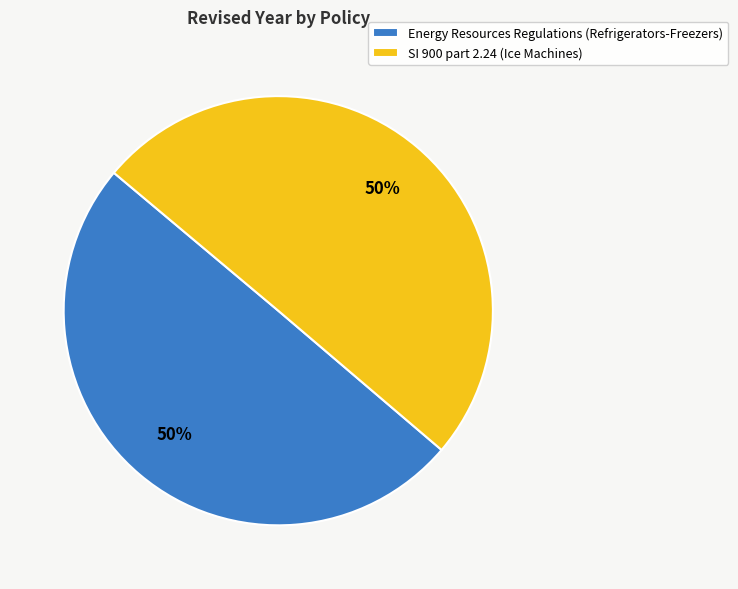

To the nearest percent, what is the average slice percentage?

50%